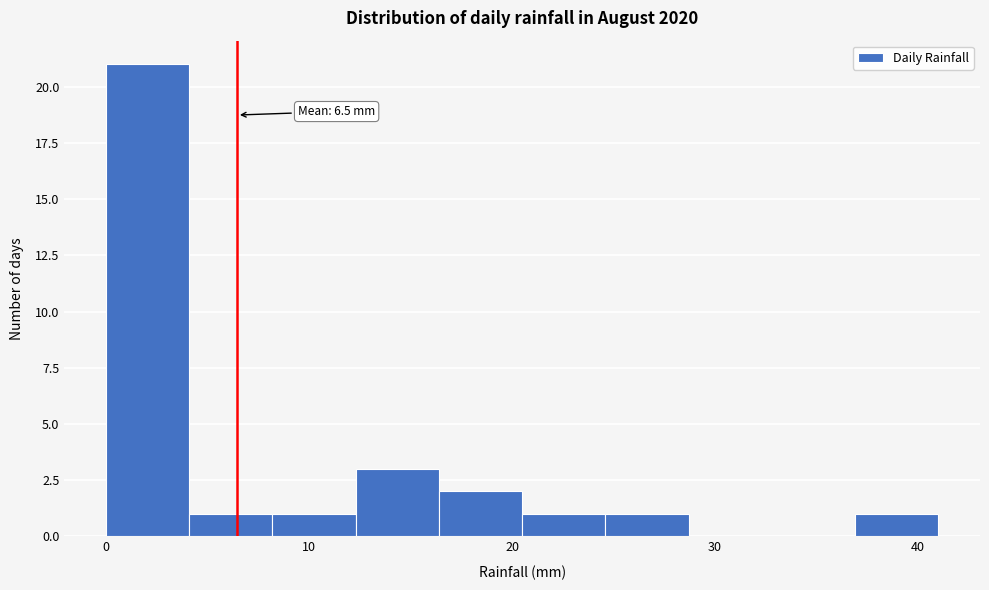

Which range on the x-axis has the tallest bar?

0.0 to 4.1